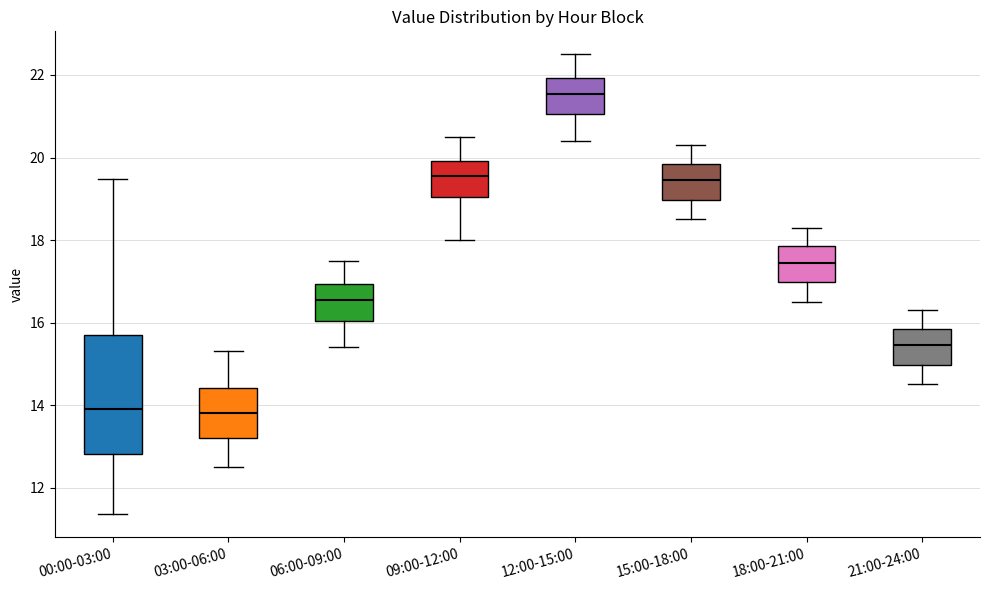

Which box is the tallest, from its lower edge to its upper edge?

00:00-03:00